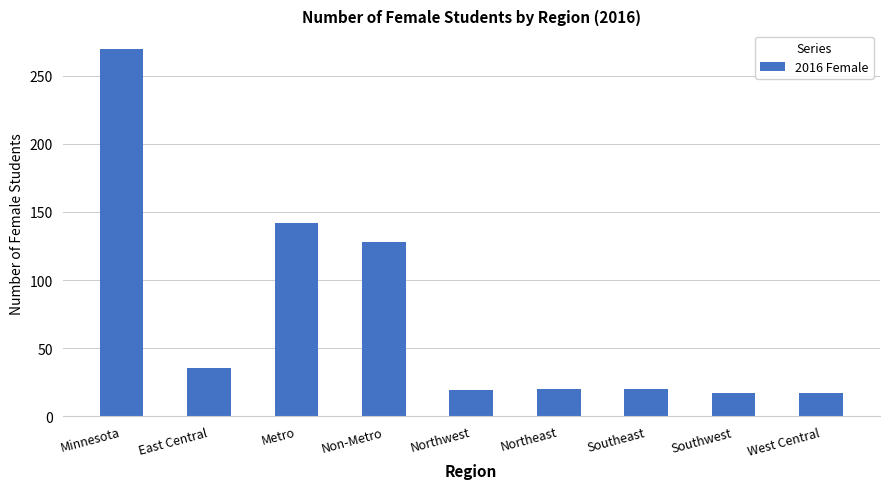

What position from the right is Non-Metro?

6